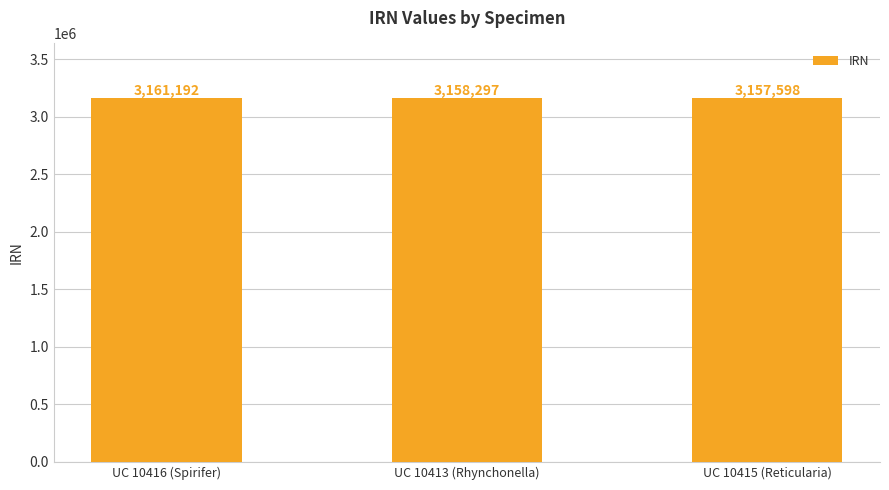

What is the difference between the maximum and minimum values?

3594